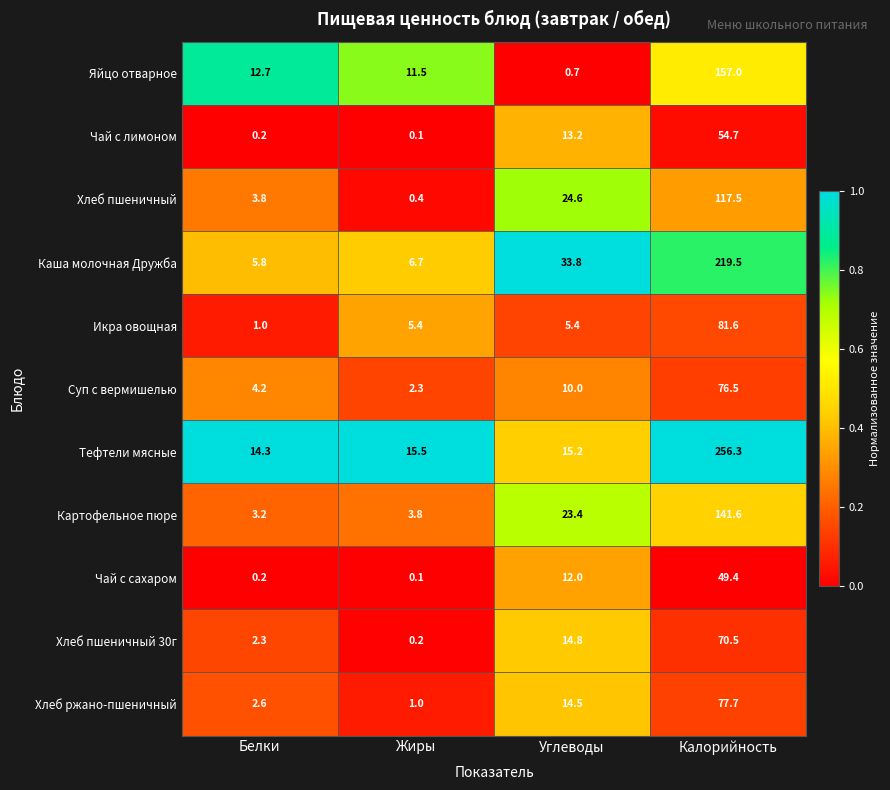

What value does the Чай с сахаром series have at Углеводы?

12.0